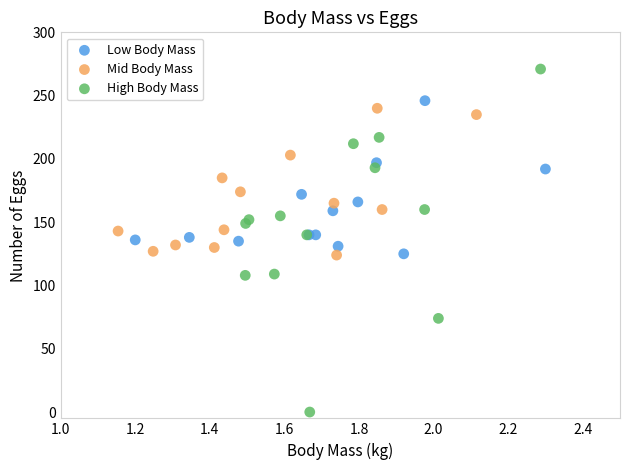

Which series has the widest spread of Y values?

High Body Mass